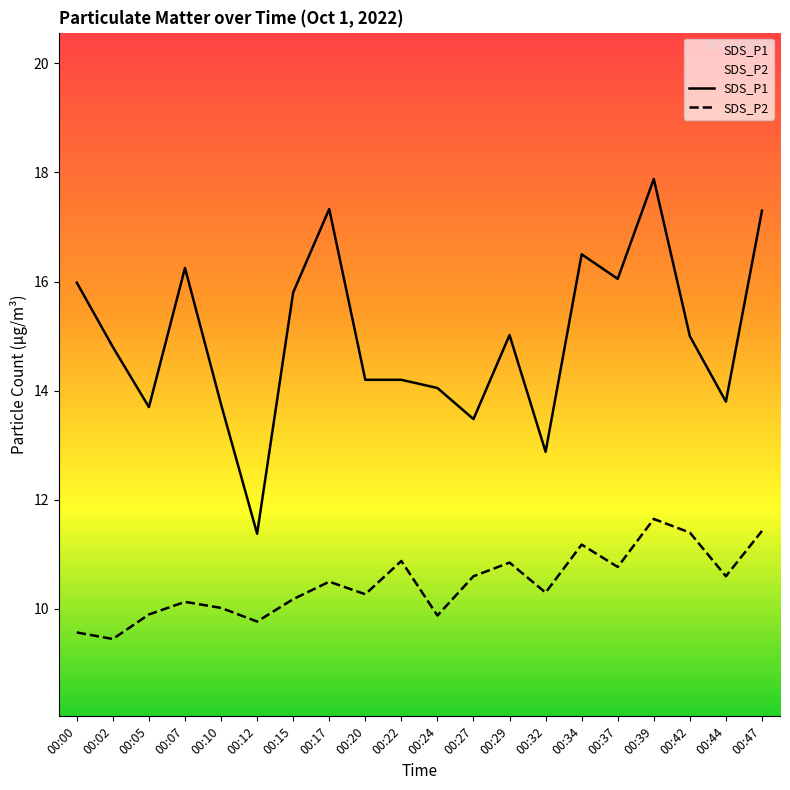

What is the minimum value shown in the chart?

9.4